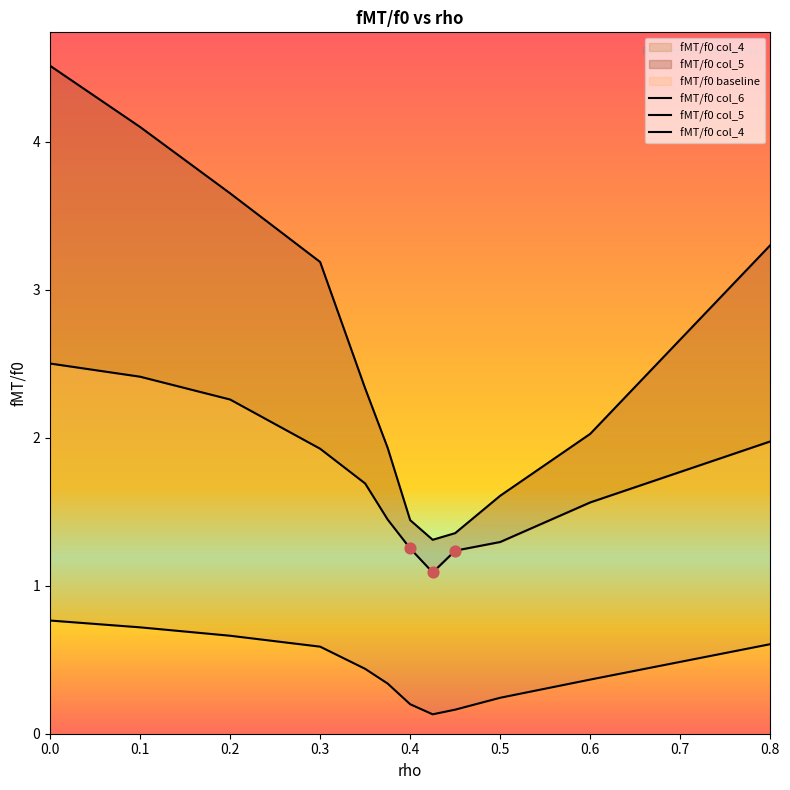

At how many categories does at least one series exceed 0?

12